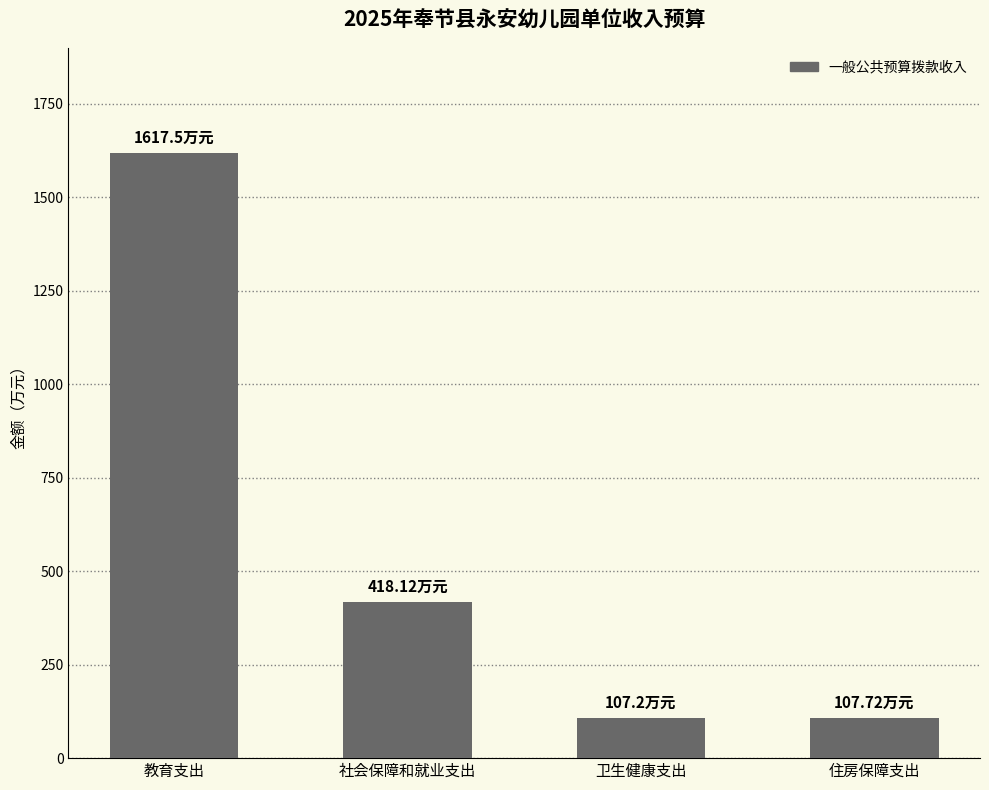

The chart shows a value of 107.2 at 卫生健康支出. True or false?

True